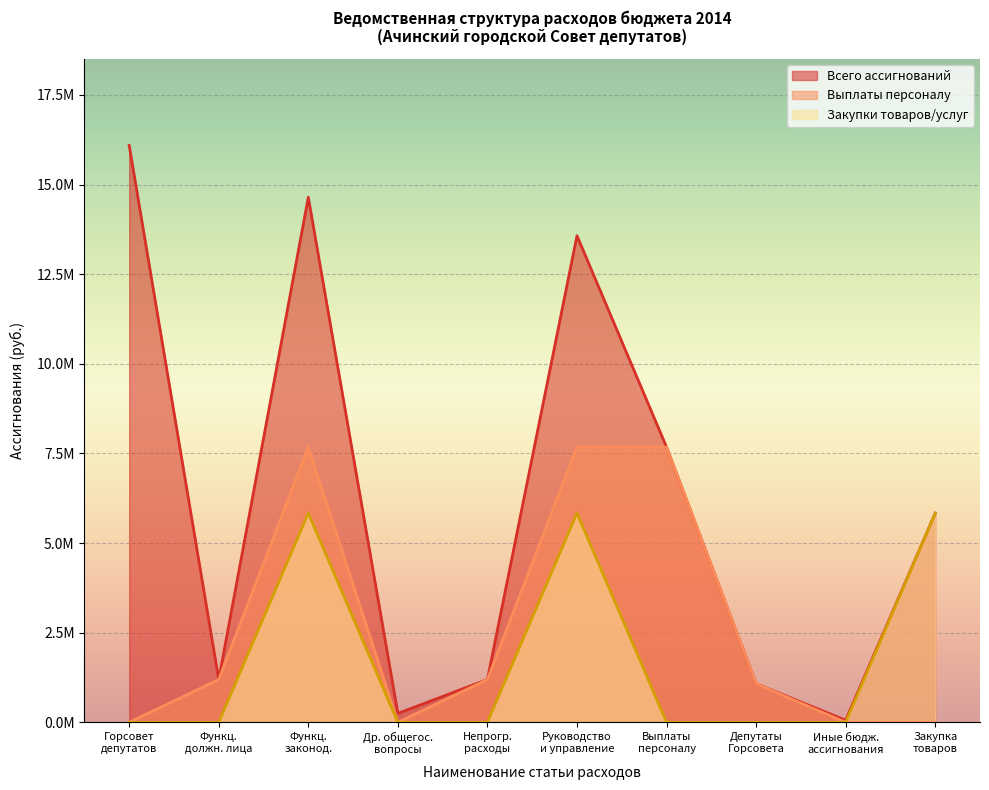

Reading left to right, extract all data points from this chart.

Ачинский городской Cовет депутатов: 16090650.0	1195253.5	14646218.5	249178.0	1195253.5	13570671.6	7677256.5	1075546.9	59486.4	5833928.7
КВСР (012): 16090650.0	1195253.5	14646218.5	249178.0	1195253.5	13570671.6	7677256.5	1075546.9	59486.4	5833928.7
Ассигнования: 16090650.0	1195253.5	14646218.5	249178.0	1195253.5	13570671.6	7677256.5	1075546.9	59486.4	5833928.7